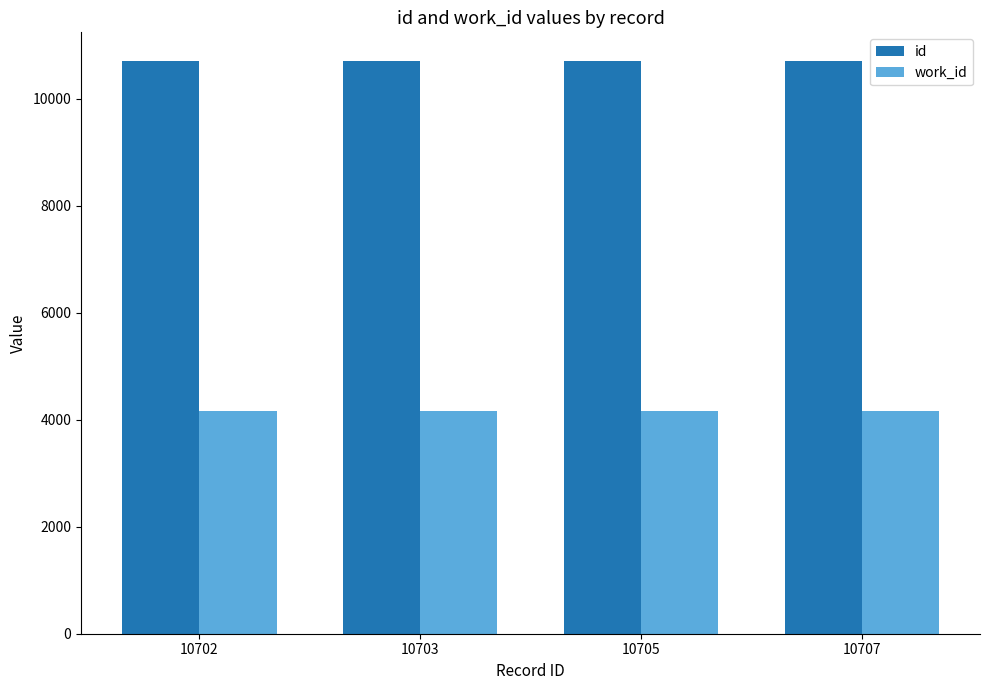

How many distinct data groups are displayed?

2